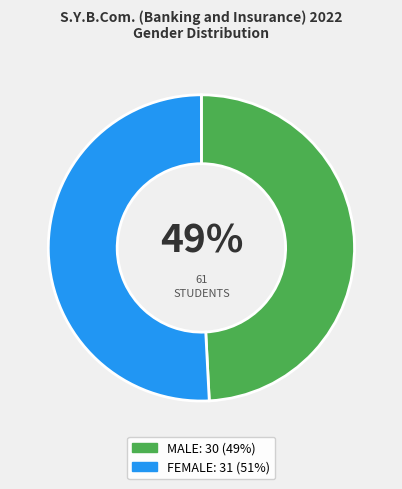

What is the majority slice?

FEMALE